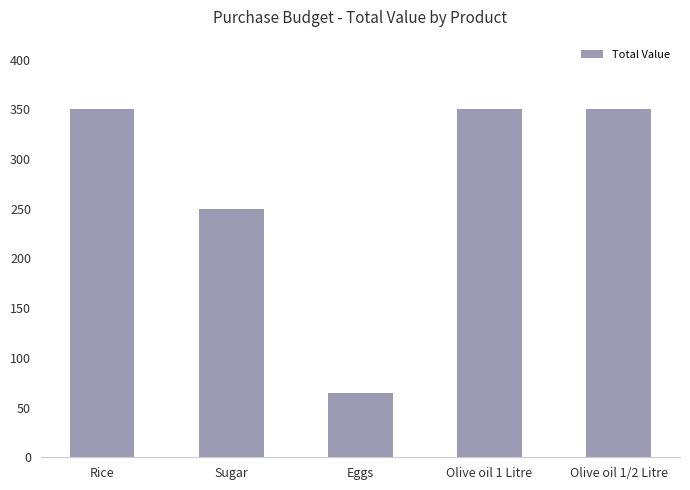

What is the greatest value displayed?

350.0